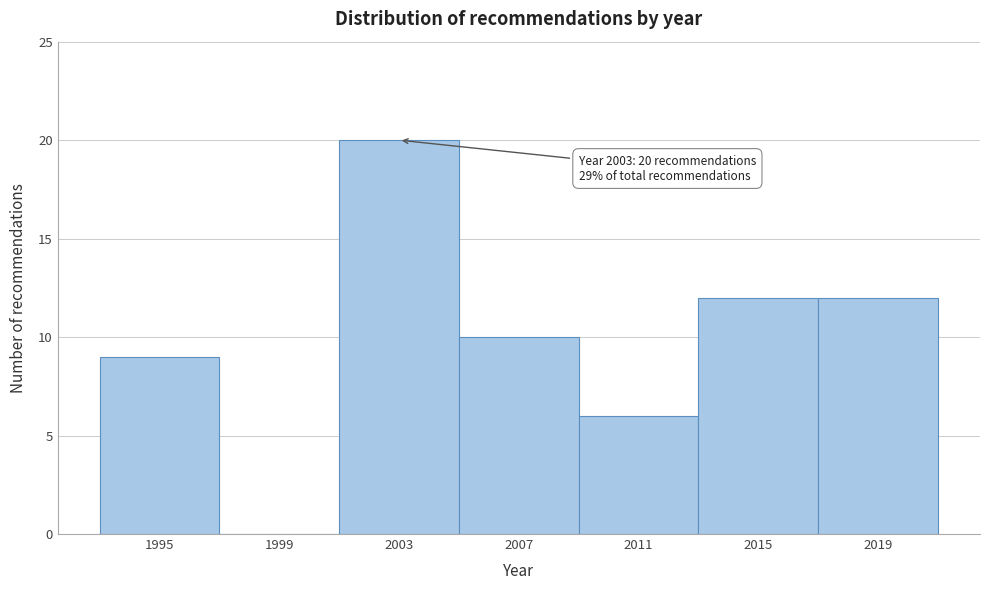

Over which range of the x-axis is the bar tallest?

2001 to 2005